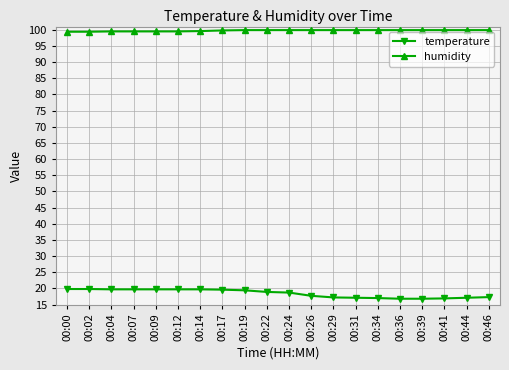

What is the value of the humidity point at the 10th from the left?

99.9